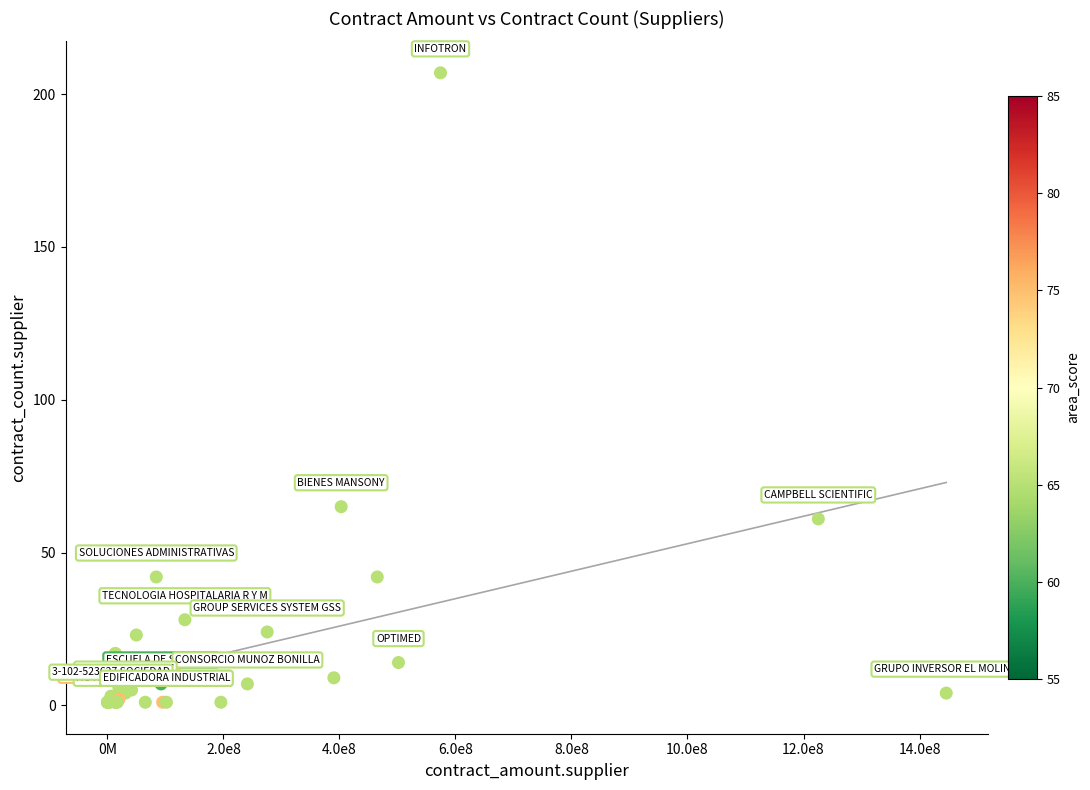

What Y value in the scatter plot is closest to 104?

65